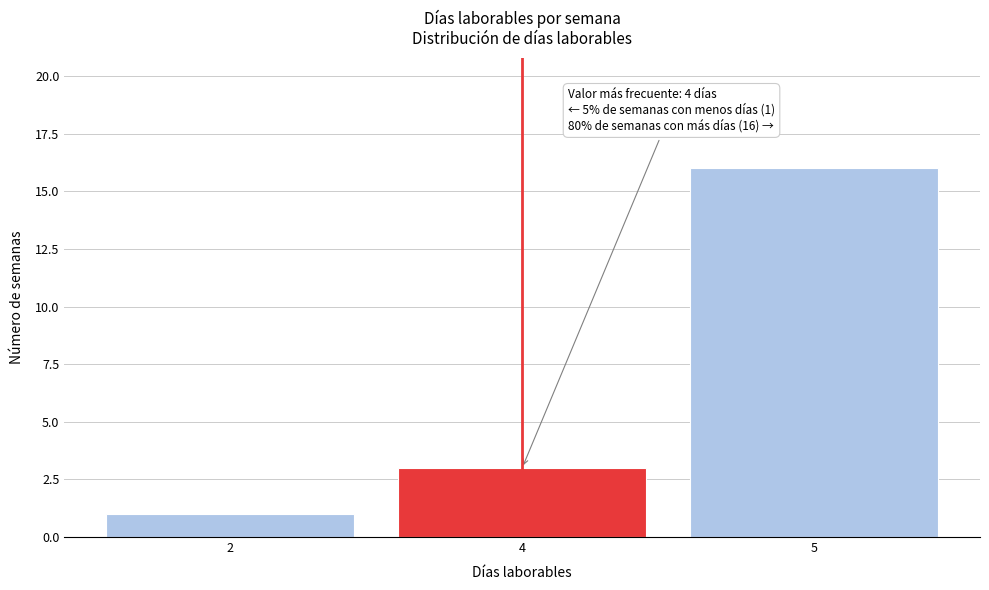

Reading left to right, list all the values displayed in this chart.

2=1	4=3	5=16